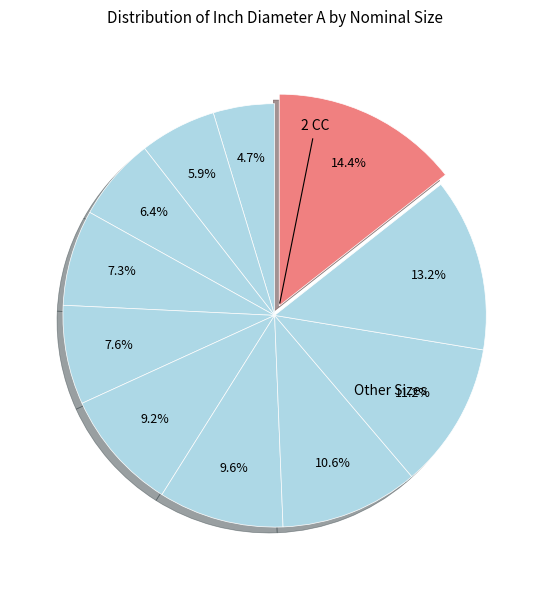

What is the largest slice in the pie chart?

2 CC